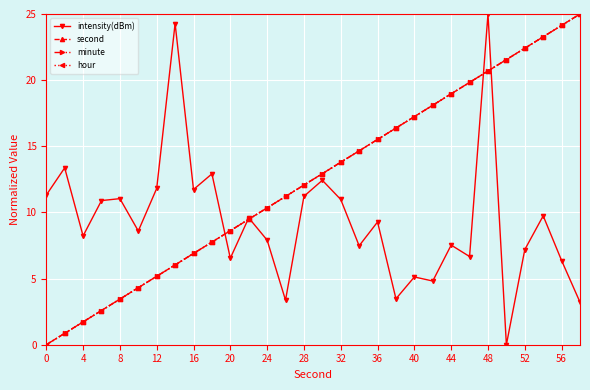

List the series in order of their peak value, highest first.

intensity(dBm), second, minute, hour